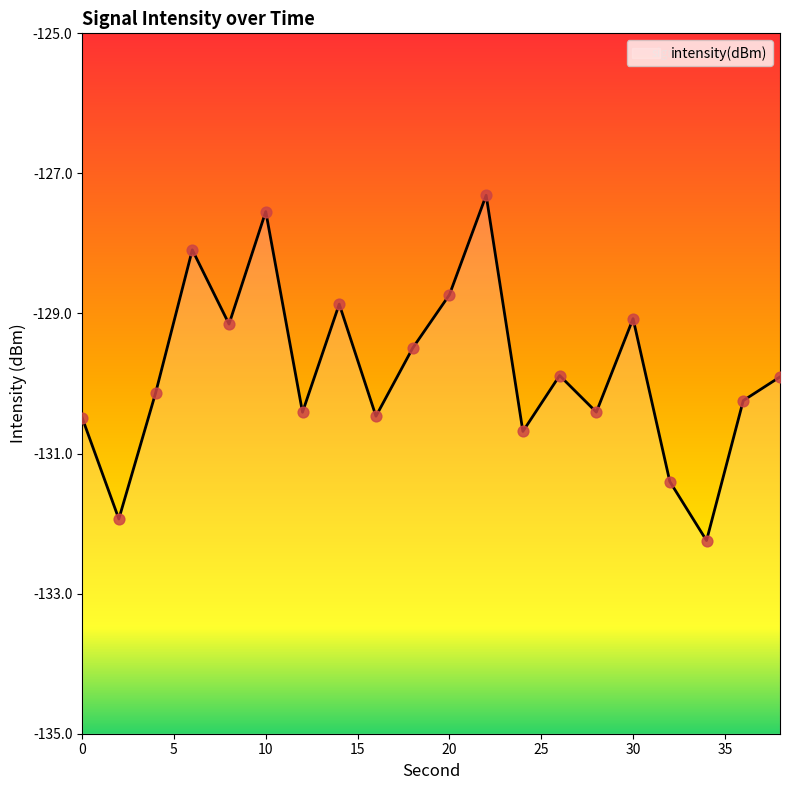

Which has a higher value, 0 or 12?

12